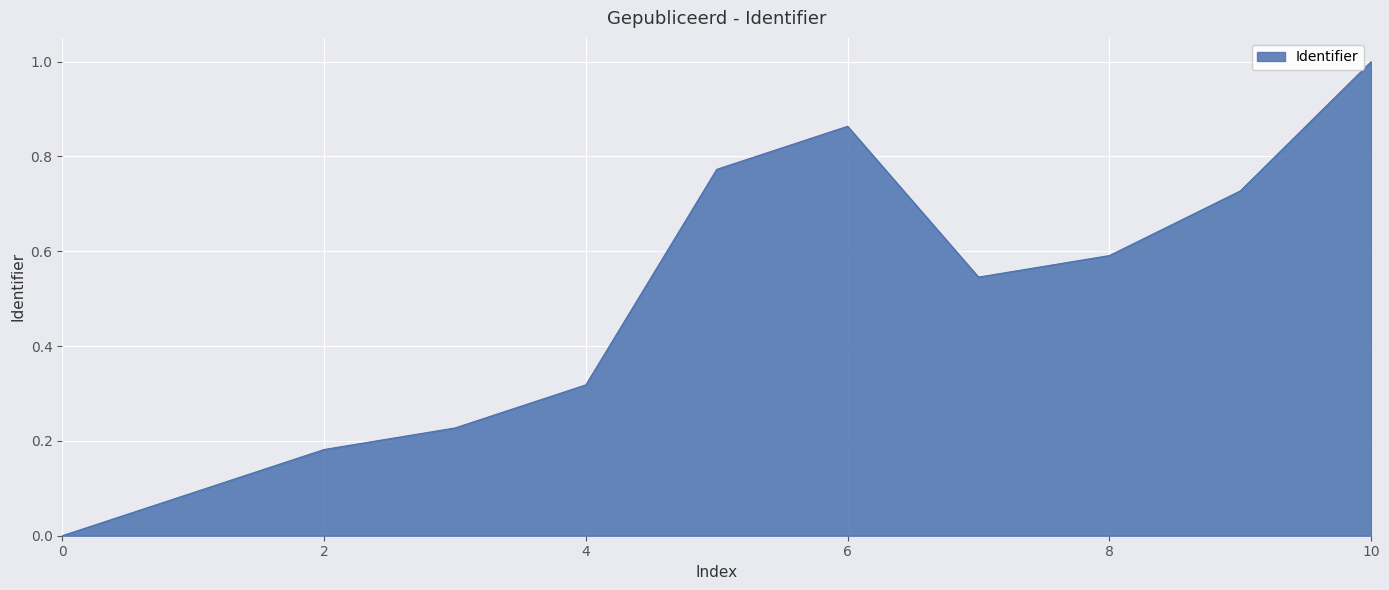

What is the maximum value shown in the chart?

1.0